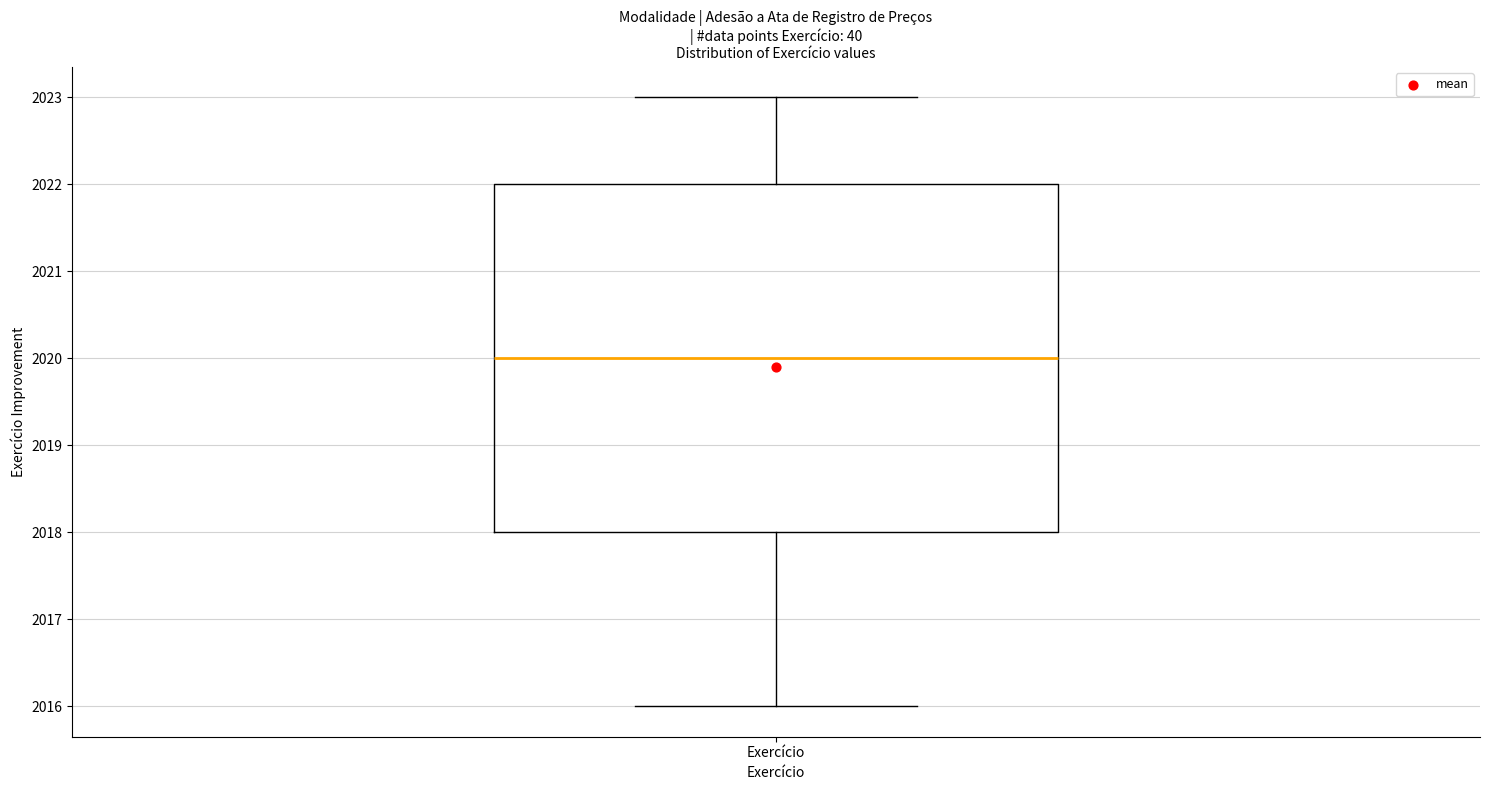

Transcribe this box plot: give where the median line is, the range the box spans, and where the two whiskers end, as read against the y-axis. The values are not printed on the chart, so give them approximately, as read against the axis.

median 2020, box 2018 to 2022, whiskers 2016 to 2023